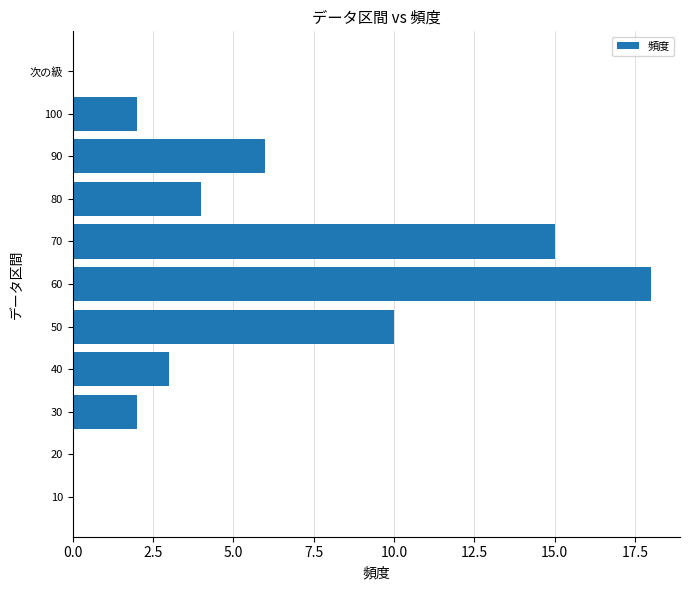

What is the greatest value displayed?

18